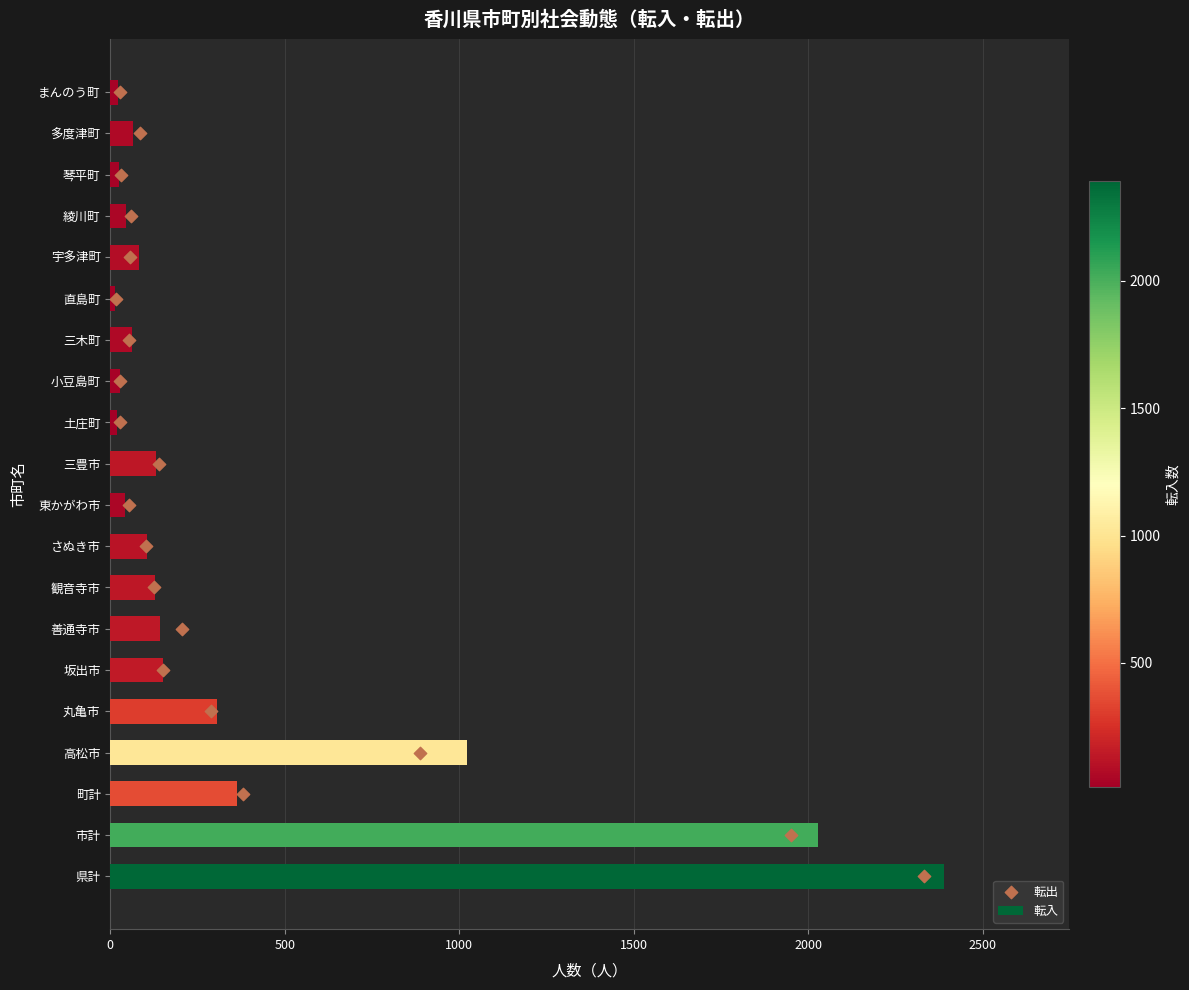

Which series contains the lowest Y value?

転出